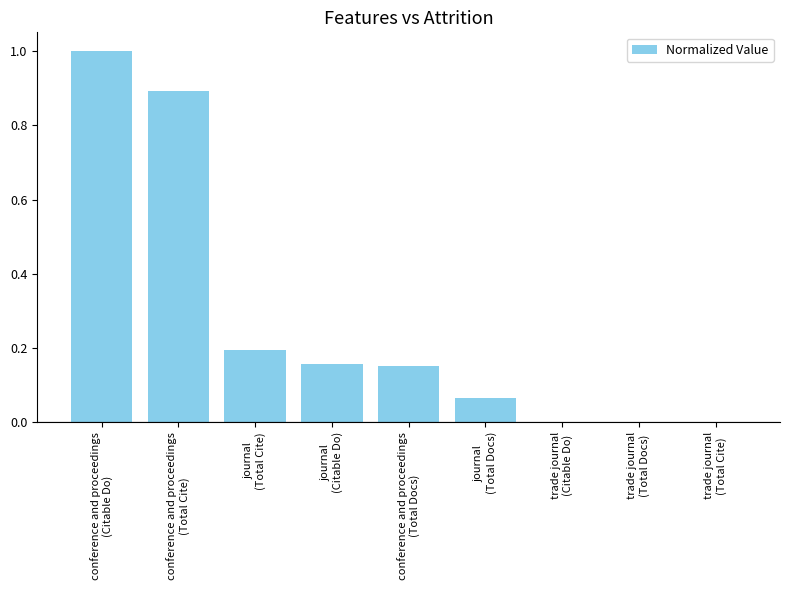

What is the greatest value displayed?

1.0